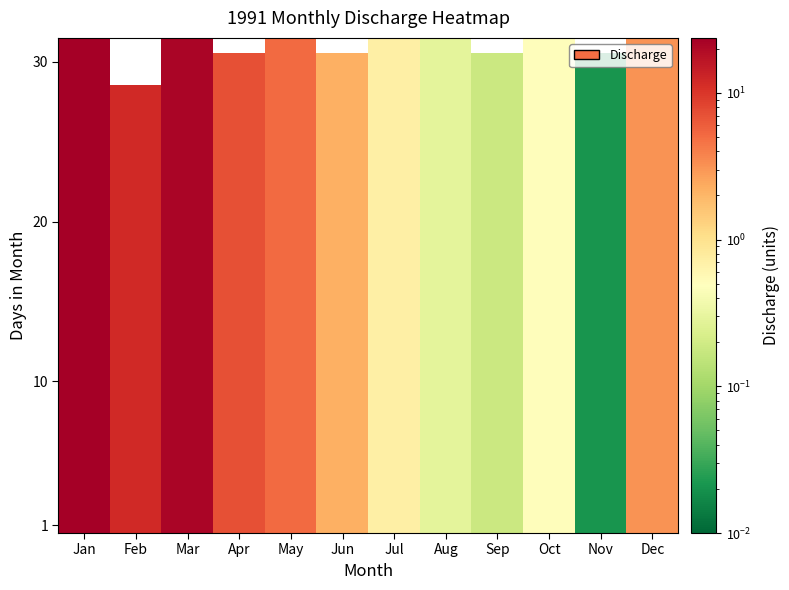

At which category does the chart reach its minimum across all series?

Nov